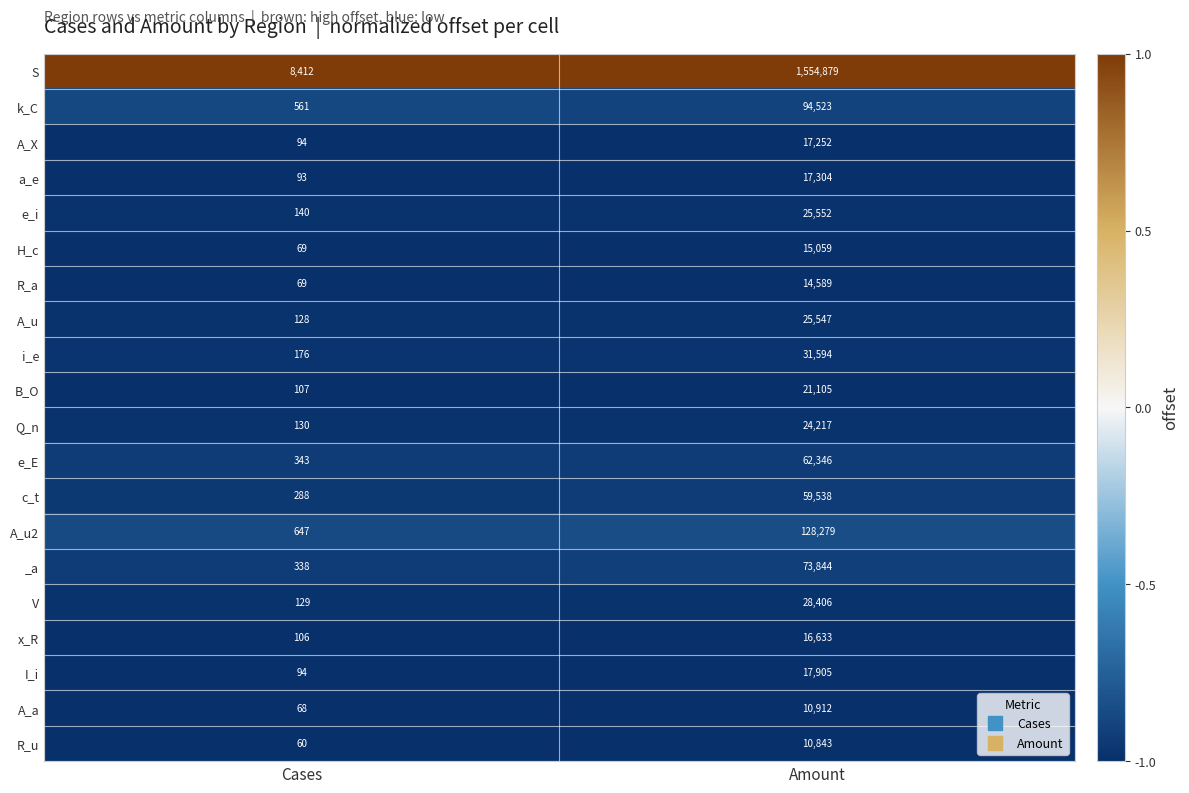

What is the difference between the highest and lowest values at Amount?

1544036